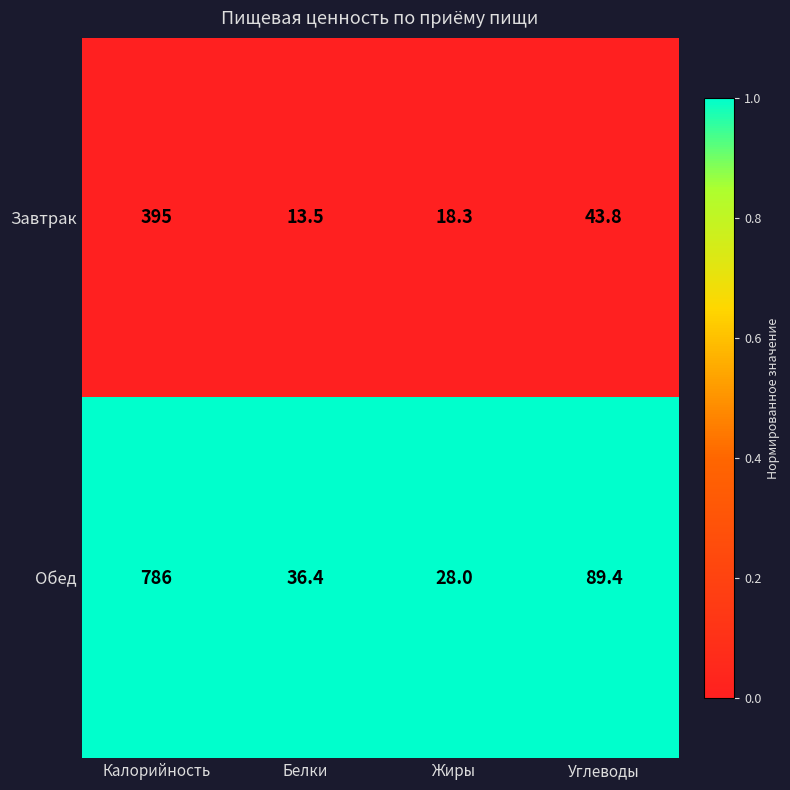

Which category has the lowest value across all series?

Белки